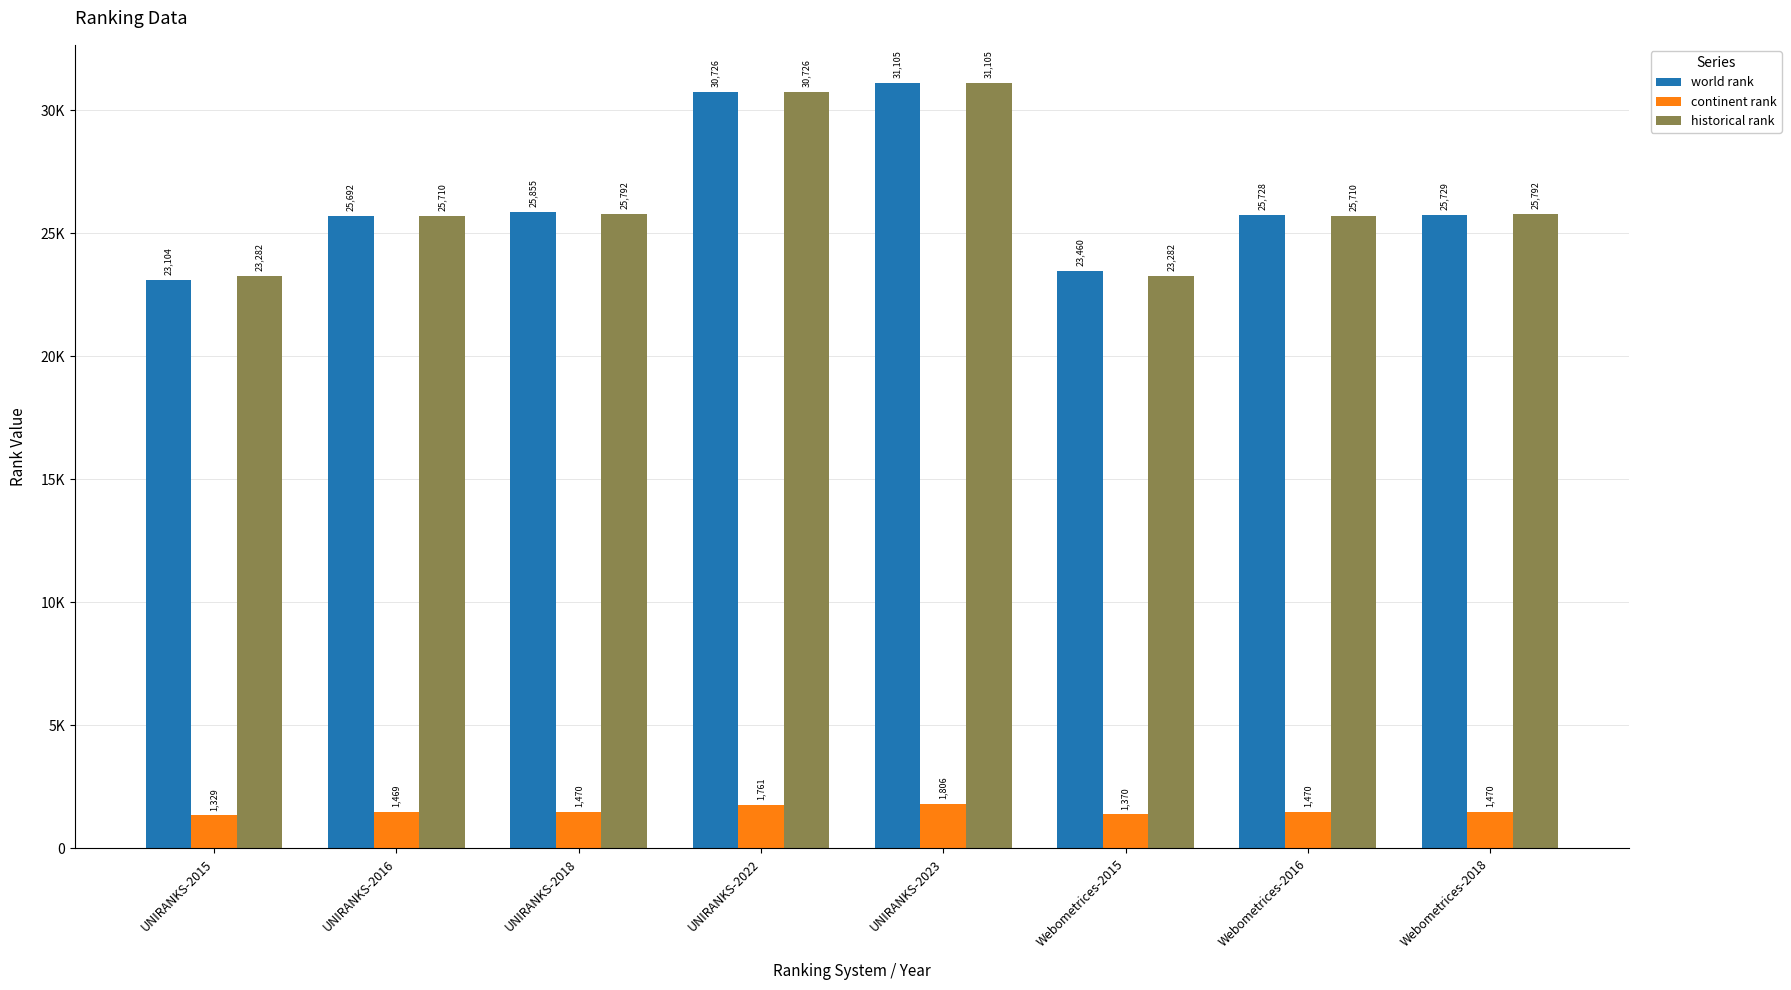

What are all the series names shown in the legend?

world rank, continent rank, historical rank